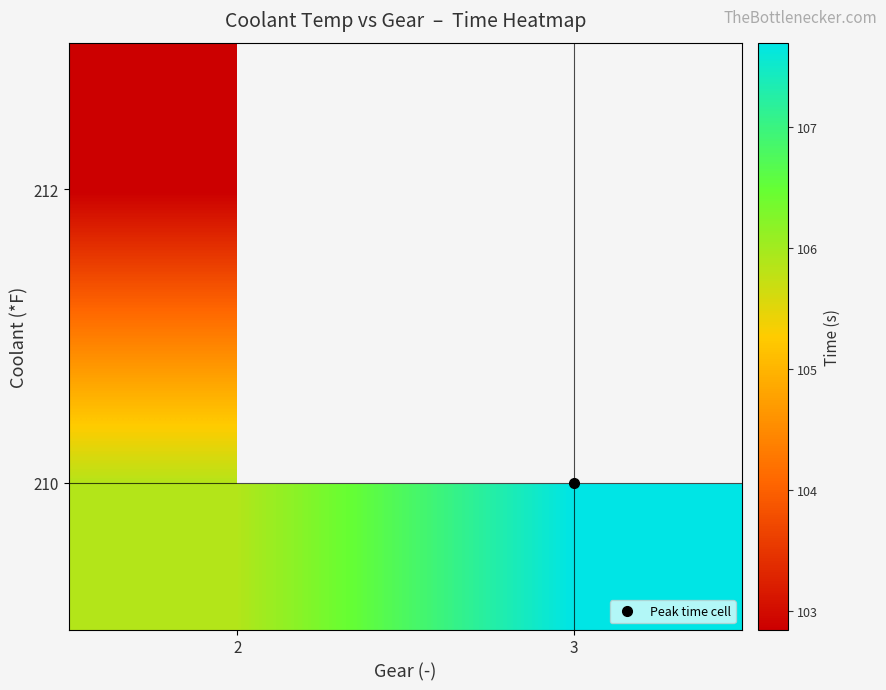

What is the total value across all series at 2?

208.7